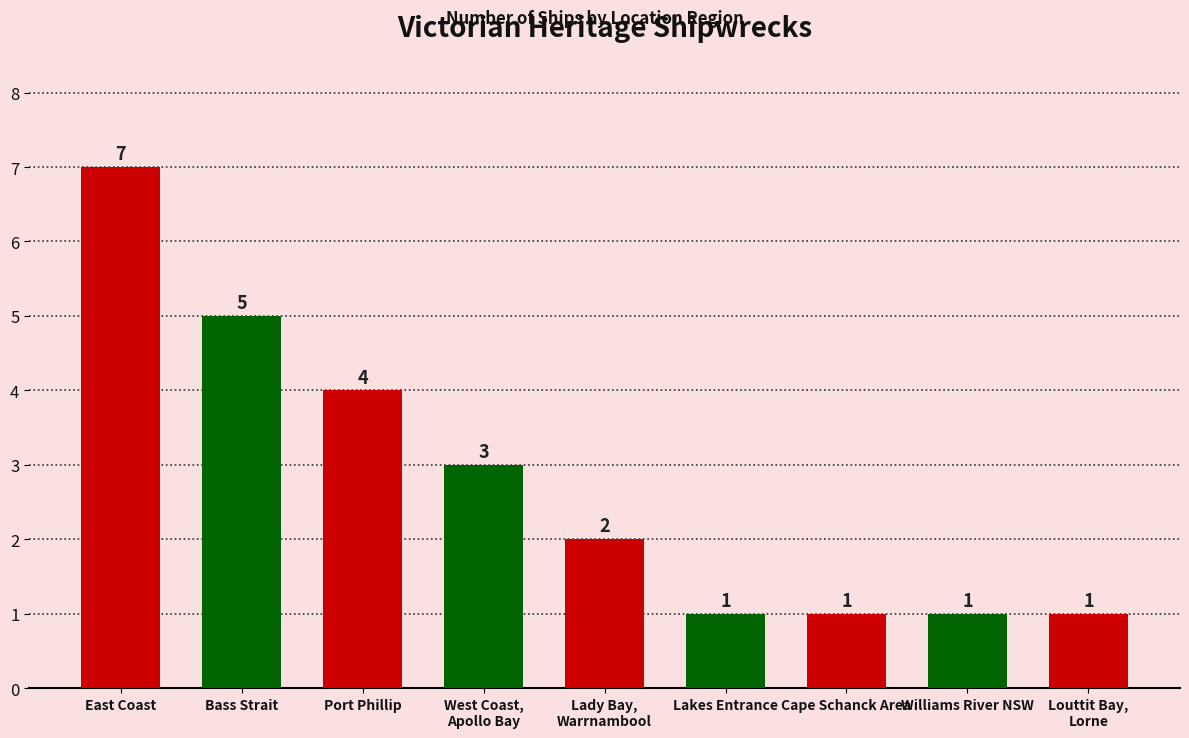

Which label corresponds to the largest value in the chart?

East Coast